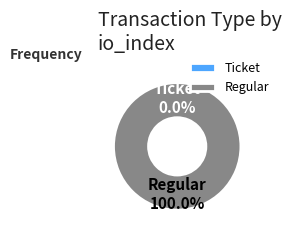

Does Regular represent more than half of the total?

Yes